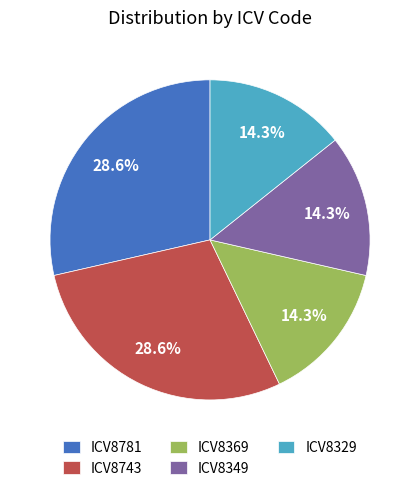

What is the ratio of the value at ICV8349 to the value at ICV8781?

0.5